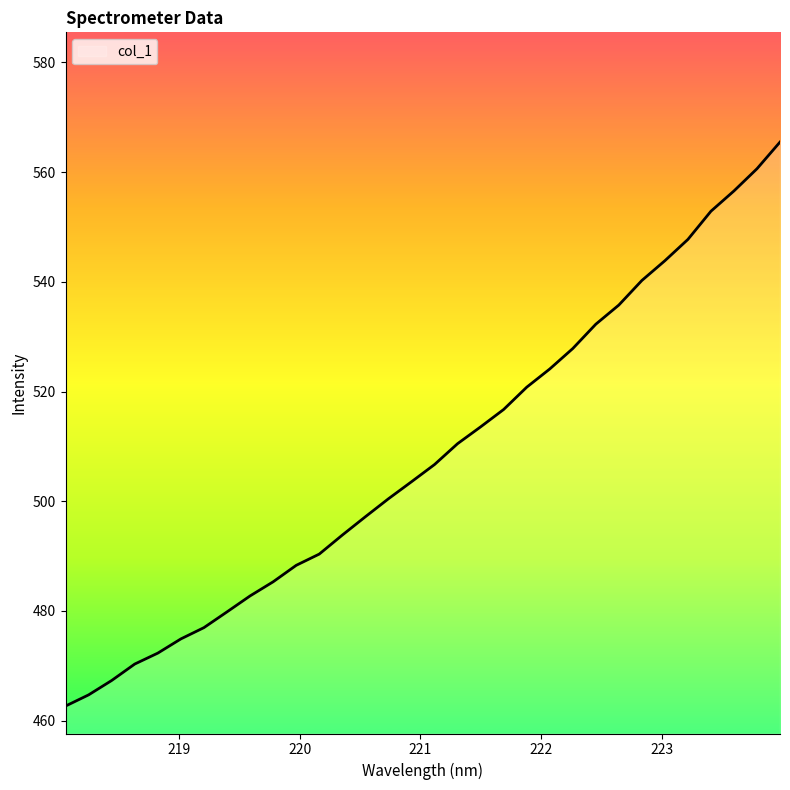

What is the difference between the maximum and minimum values?

102.8